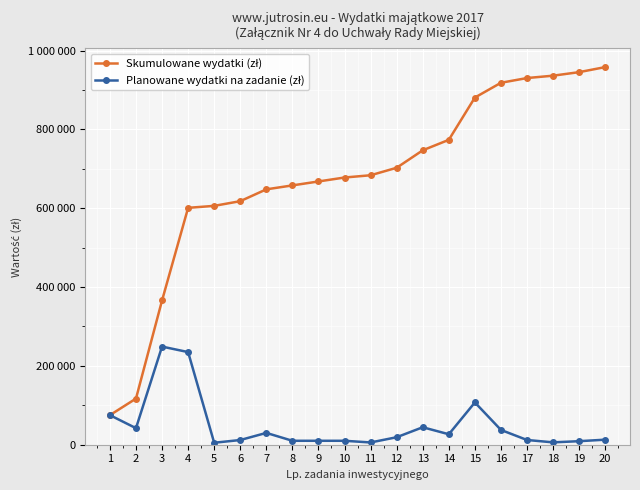

Is this an area chart (filled region under the line)?

No